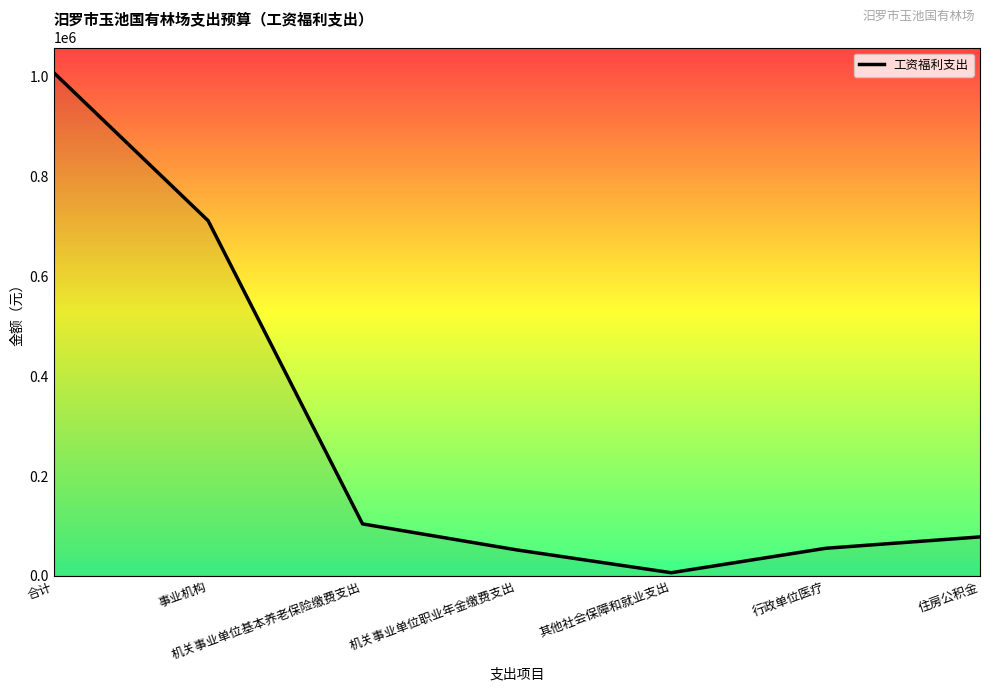

What is the difference between the maximum and second lowest values?

955352